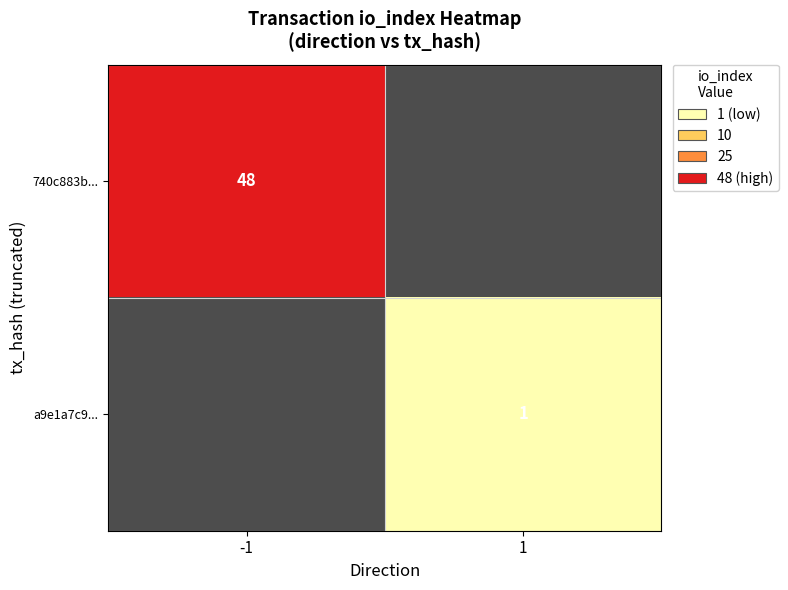

Count the number of categories in the chart.

2